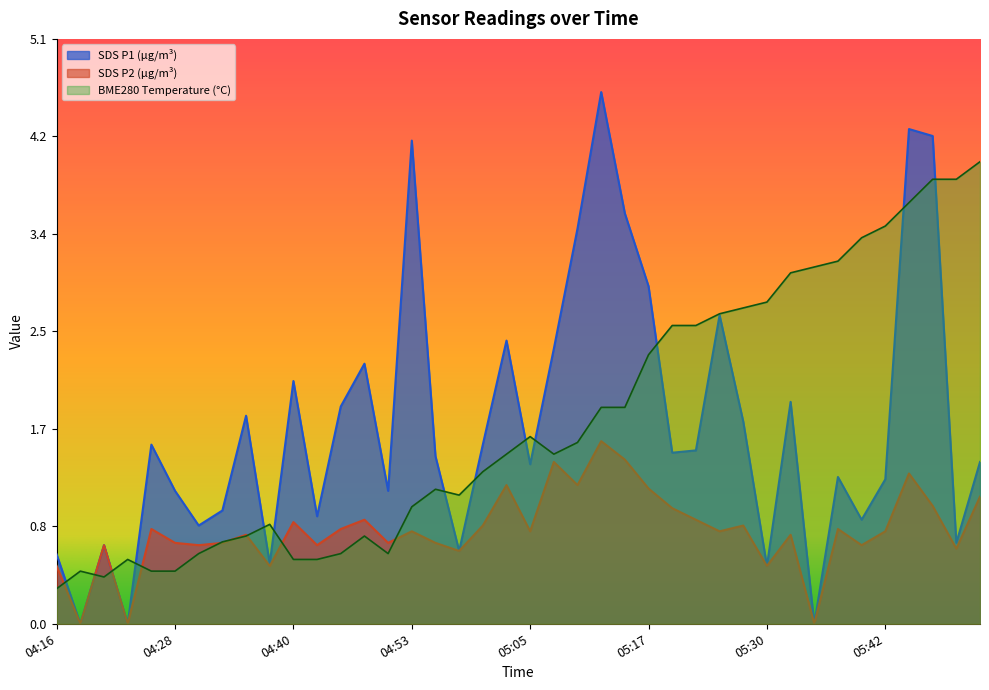

Which label corresponds to the largest value in the chart?

05:12